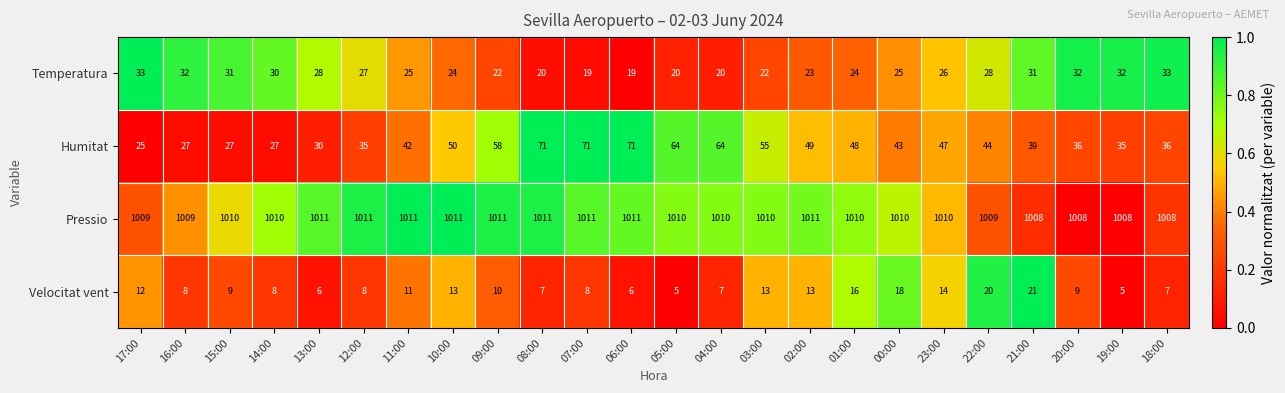

Between 12:00 and 05:00, which series saw the biggest shift?

Humitat